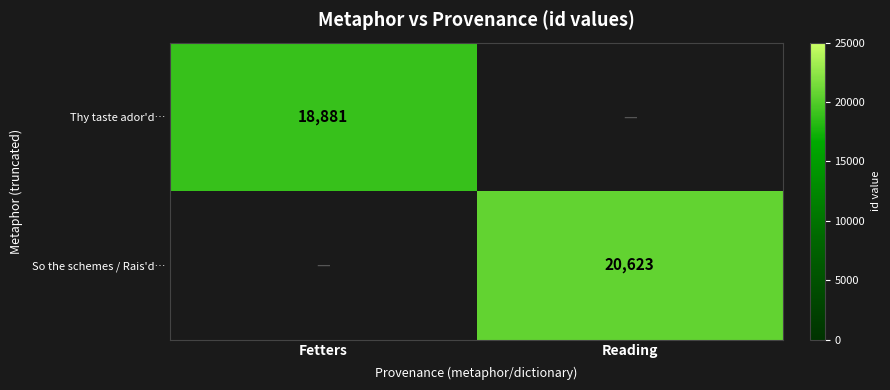

Is it true that So the schemes / Rais'd… equals 13273 at Reading?

False